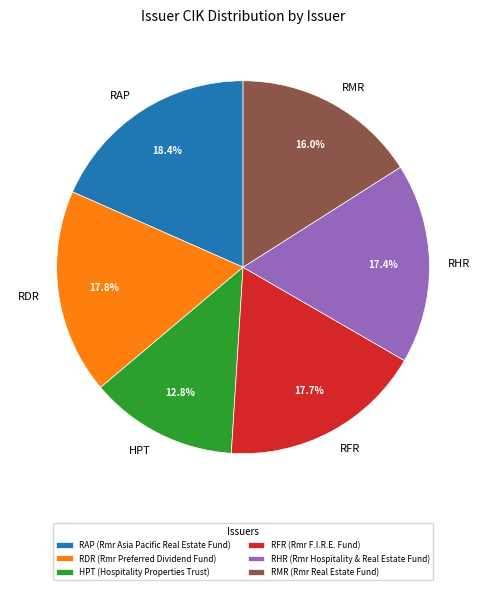

How many slices are in this pie chart?

6